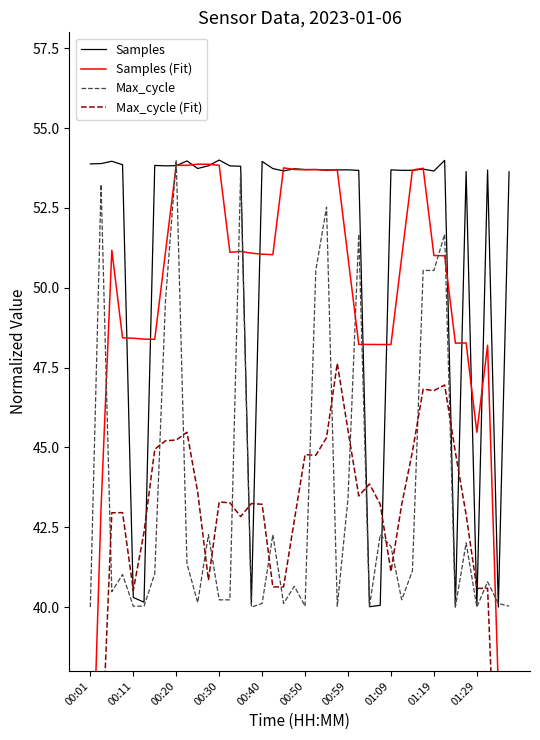

What are all the series names shown in the legend?

Samples, Samples (Fit), Max_cycle, Max_cycle (Fit)